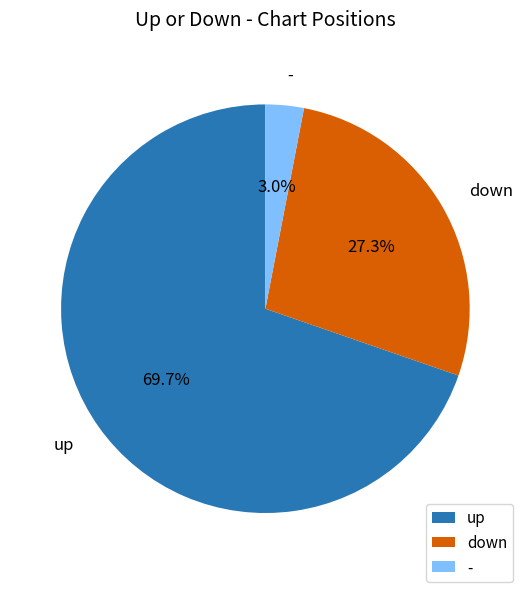

Is - the majority of the pie?

No